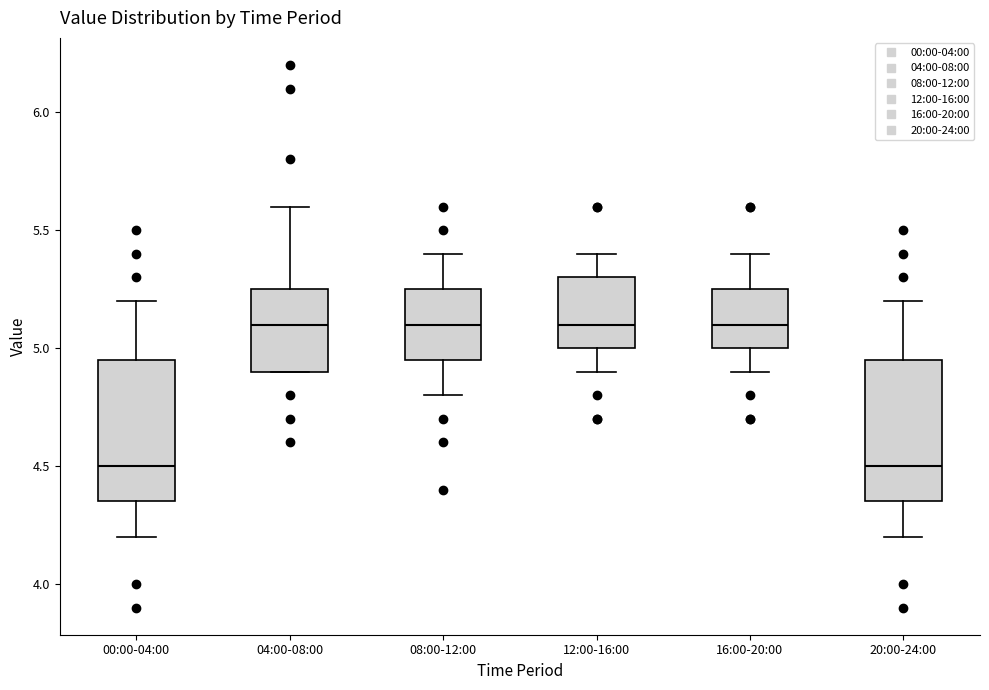

Reading left to right, read every box against the y-axis: the position of its median line, the range the box covers, and the ends of its whiskers. The values are not printed on the chart, so give them approximately, as read against the axis.

00:00-04:00: median 4.50, box 4.35 to 4.95, whiskers 4.20 to 5.20
04:00-08:00: median 5.10, box 4.90 to 5.25, whiskers 4.90 to 5.60
08:00-12:00: median 5.10, box 4.95 to 5.25, whiskers 4.80 to 5.40
12:00-16:00: median 5.10, box 5.00 to 5.30, whiskers 4.90 to 5.40
16:00-20:00: median 5.10, box 5.00 to 5.25, whiskers 4.90 to 5.40
20:00-24:00: median 4.50, box 4.35 to 4.95, whiskers 4.20 to 5.20